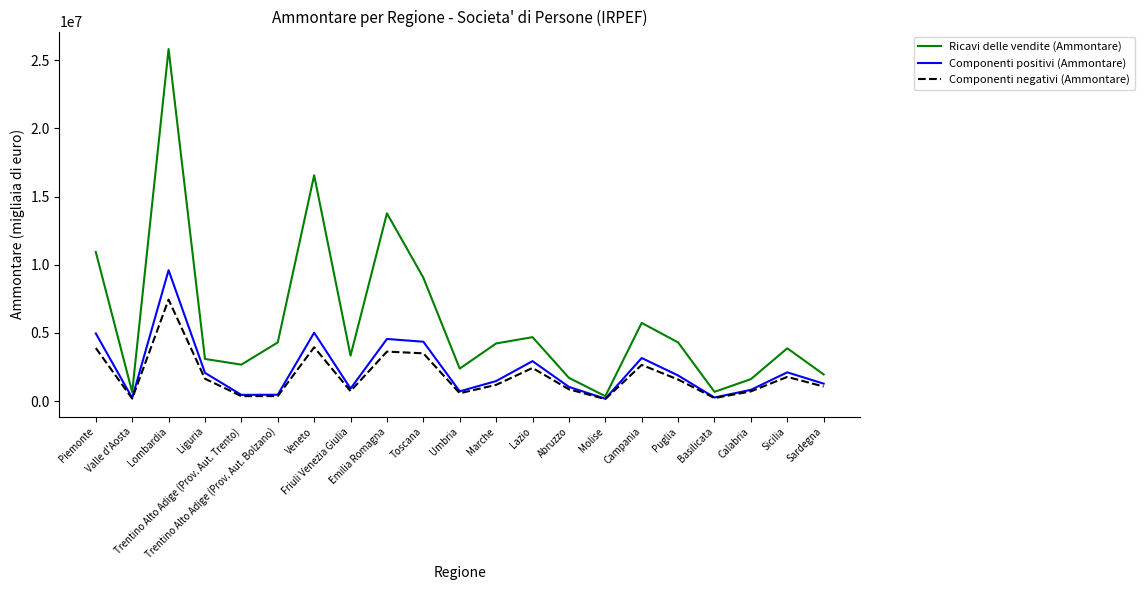

Which series has the largest total across all categories?

Ricavi delle vendite (Ammontare)